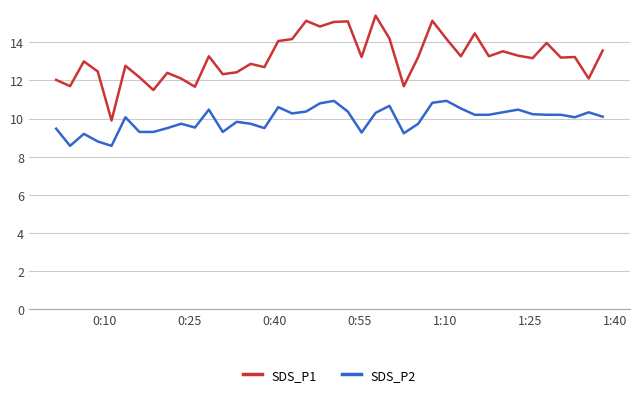

List the series in order of their overall mean, lowest first.

SDS_P2, SDS_P1